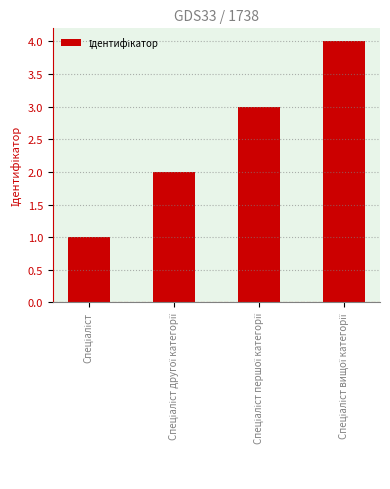

What is the difference between the maximum and minimum values?

3